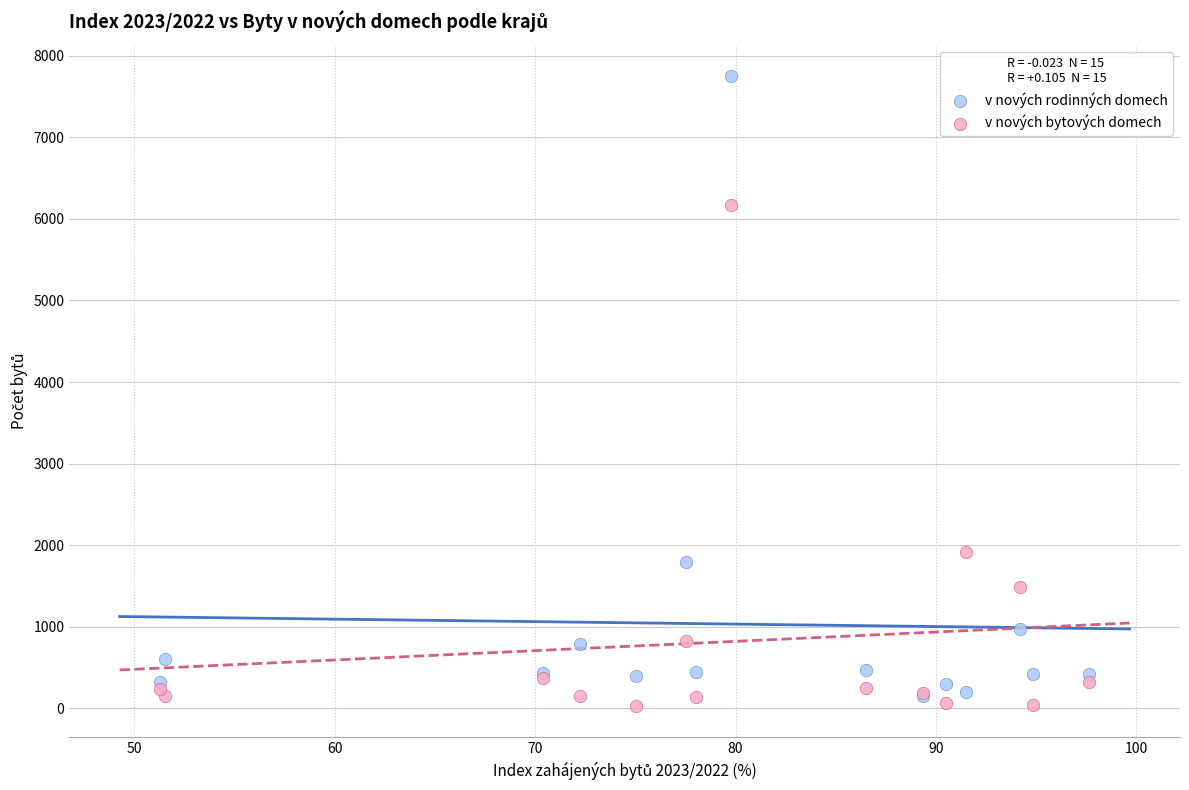

In the v nových bytových domech series, what Y value is closest to 3099?

1917